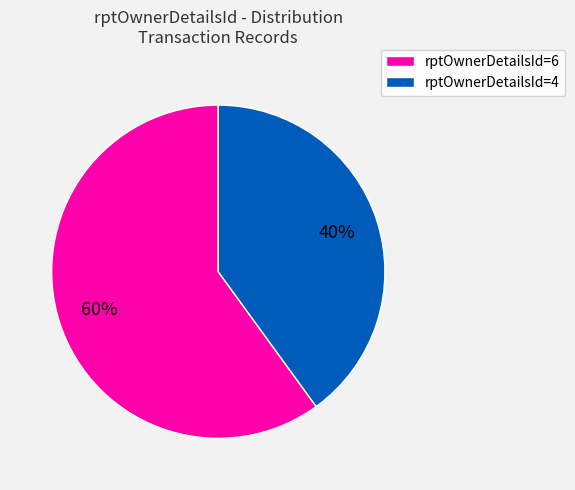

Which slice represents more than half of the pie?

rptOwnerDetailsId=6